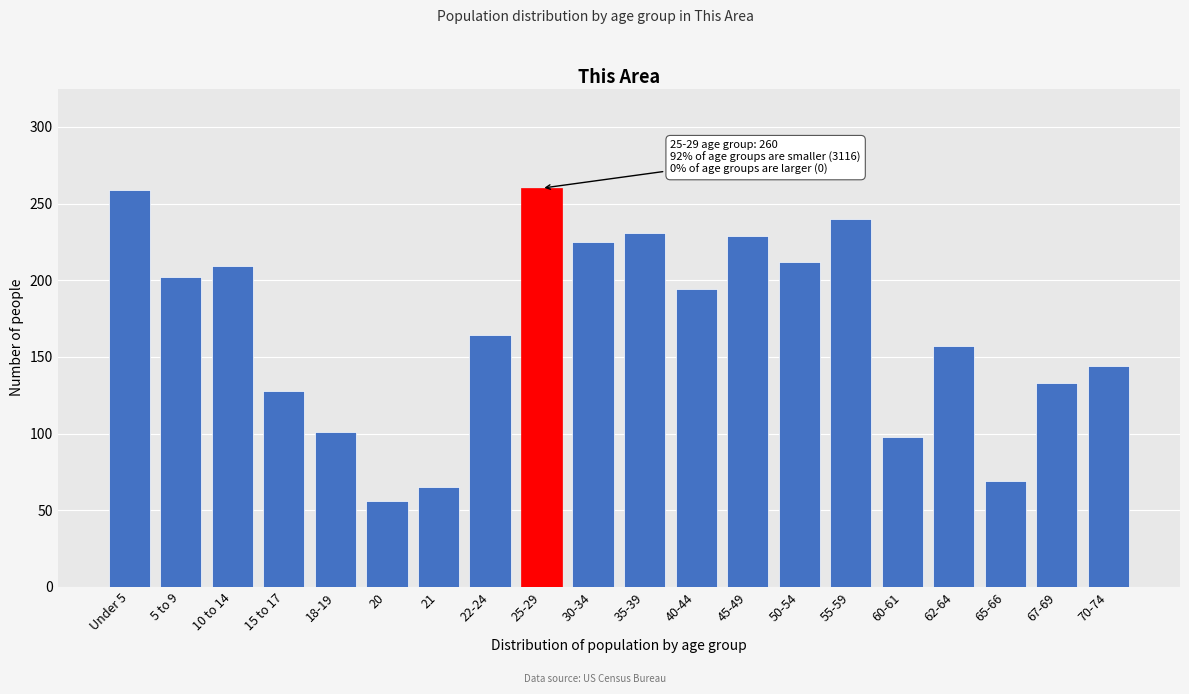

Approximately how many times larger is the value at 10 to 14 compared to 35-39?

0.9